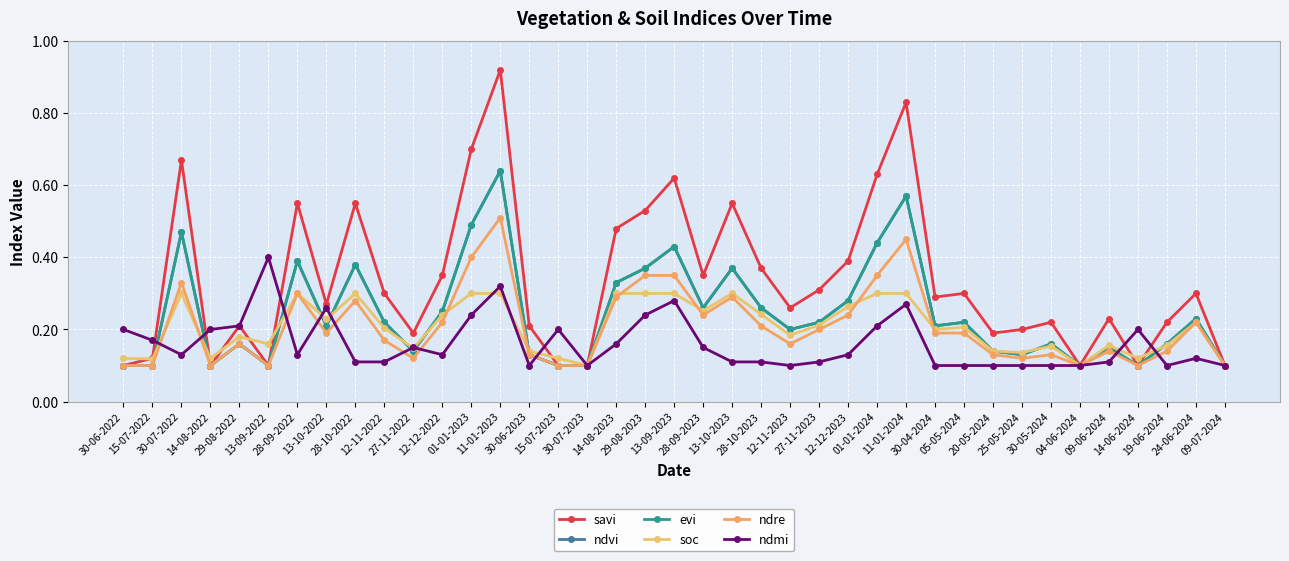

Reading right to left, what are all the values shown in this chart?

savi: 0.1	0.3	0.2	0.1	0.2	0.1	0.2	0.2	0.2	0.3	0.3	0.8	0.6	0.4	0.3	0.3	0.4	0.6	0.3	0.6	0.5	0.5	0.1	0.1	0.2	0.9	0.7	0.3	0.2	0.3	0.6	0.3	0.6	0.1	0.2	0.1	0.7	0.1	0.1
ndvi: 0.1	0.2	0.2	0.1	0.1	0.1	0.2	0.1	0.1	0.2	0.2	0.6	0.4	0.3	0.2	0.2	0.3	0.4	0.3	0.4	0.4	0.3	0.1	0.1	0.1	0.6	0.5	0.2	0.1	0.2	0.4	0.2	0.4	0.1	0.2	0.1	0.5	0.1	0.1
evi: 0.1	0.2	0.2	0.1	0.1	0.1	0.2	0.1	0.1	0.2	0.2	0.6	0.4	0.3	0.2	0.2	0.3	0.4	0.3	0.4	0.4	0.3	0.1	0.1	0.1	0.6	0.5	0.2	0.1	0.2	0.4	0.2	0.4	0.1	0.2	0.1	0.5	0.1	0.1
soc: 0.1	0.2	0.2	0.1	0.2	0.1	0.2	0.1	0.1	0.2	0.2	0.3	0.3	0.3	0.2	0.2	0.2	0.3	0.3	0.3	0.3	0.3	0.1	0.1	0.1	0.3	0.3	0.2	0.1	0.2	0.3	0.2	0.3	0.2	0.2	0.1	0.3	0.1	0.1
ndre: 0.1	0.2	0.1	0.1	0.1	0.1	0.1	0.1	0.1	0.2	0.2	0.5	0.3	0.2	0.2	0.2	0.2	0.3	0.2	0.3	0.3	0.3	0.1	0.1	0.1	0.5	0.4	0.2	0.1	0.2	0.3	0.2	0.3	0.1	0.2	0.1	0.3	0.1	0.1
ndmi: 0.1	0.1	0.1	0.2	0.1	0.1	0.1	0.1	0.1	0.1	0.1	0.3	0.2	0.1	0.1	0.1	0.1	0.1	0.1	0.3	0.2	0.2	0.1	0.2	0.1	0.3	0.2	0.1	0.1	0.1	0.1	0.3	0.1	0.4	0.2	0.2	0.1	0.2	0.2